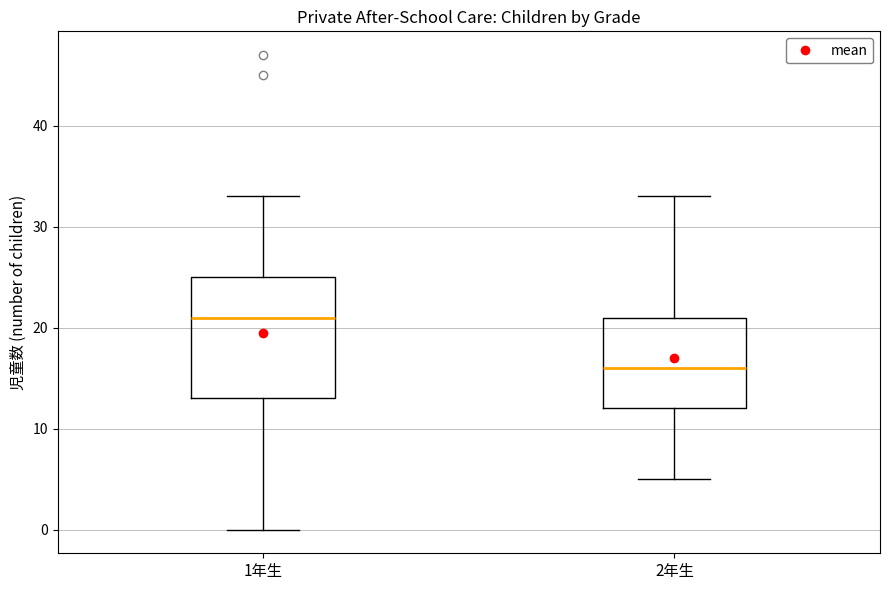

Which box has the lowest median line?

2年生